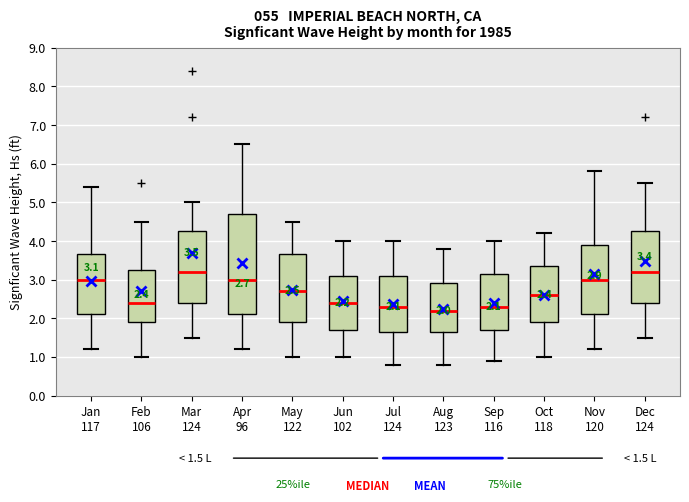

Which box is the tallest, from its lower edge to its upper edge?

Apr 96